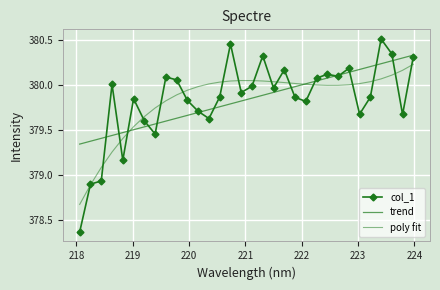

What is the difference between the maximum and minimum values in the trend series?

1.0